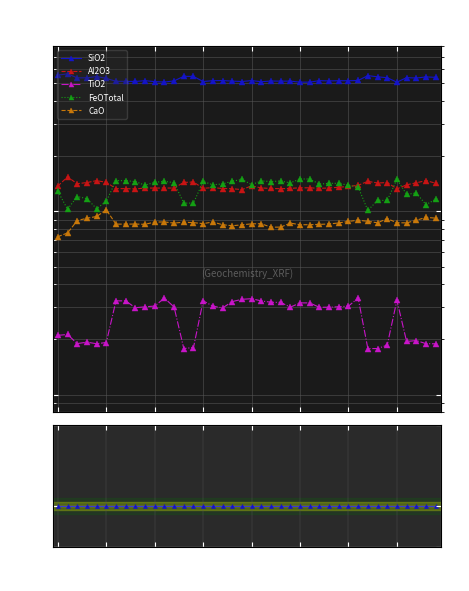

True or false: Al2O3 and TiO2 intersect in this chart.

False